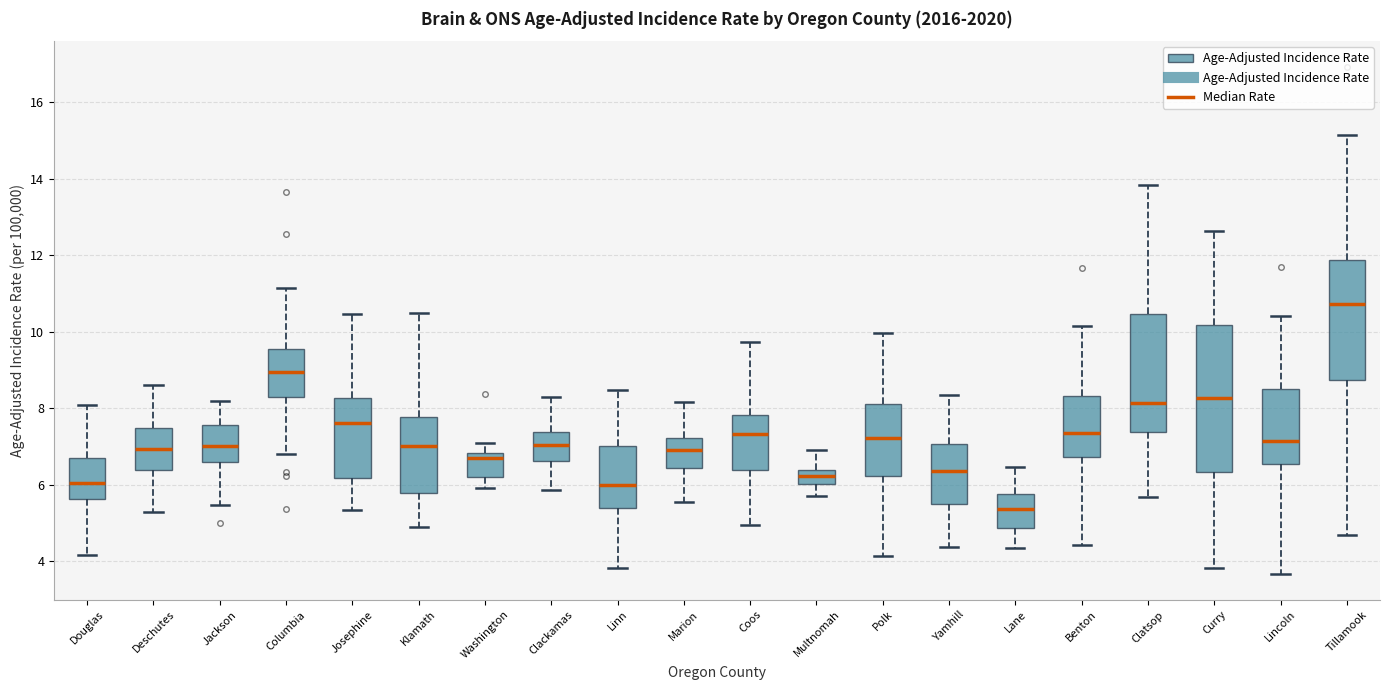

Comparing the boxes themselves (not the whiskers), which one is the tallest?

Curry